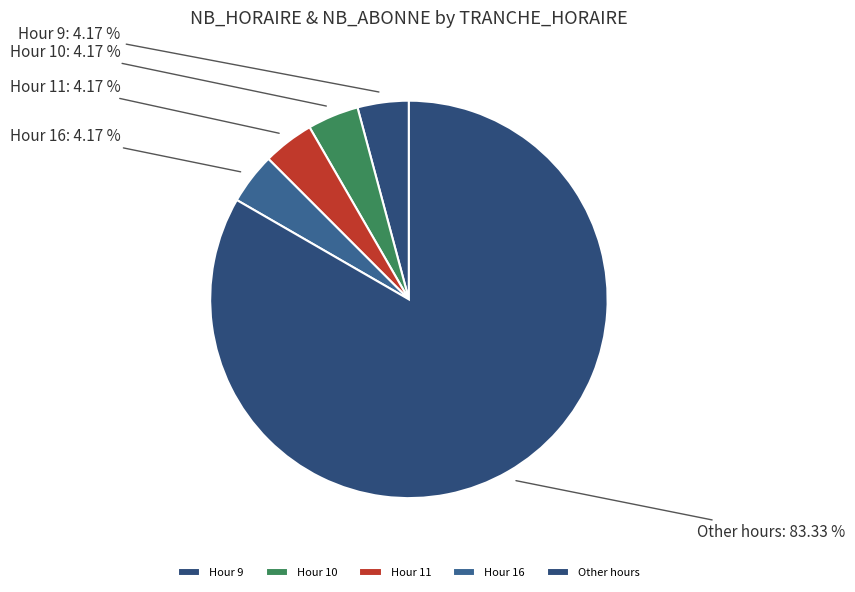

How many slices are in this pie chart?

5